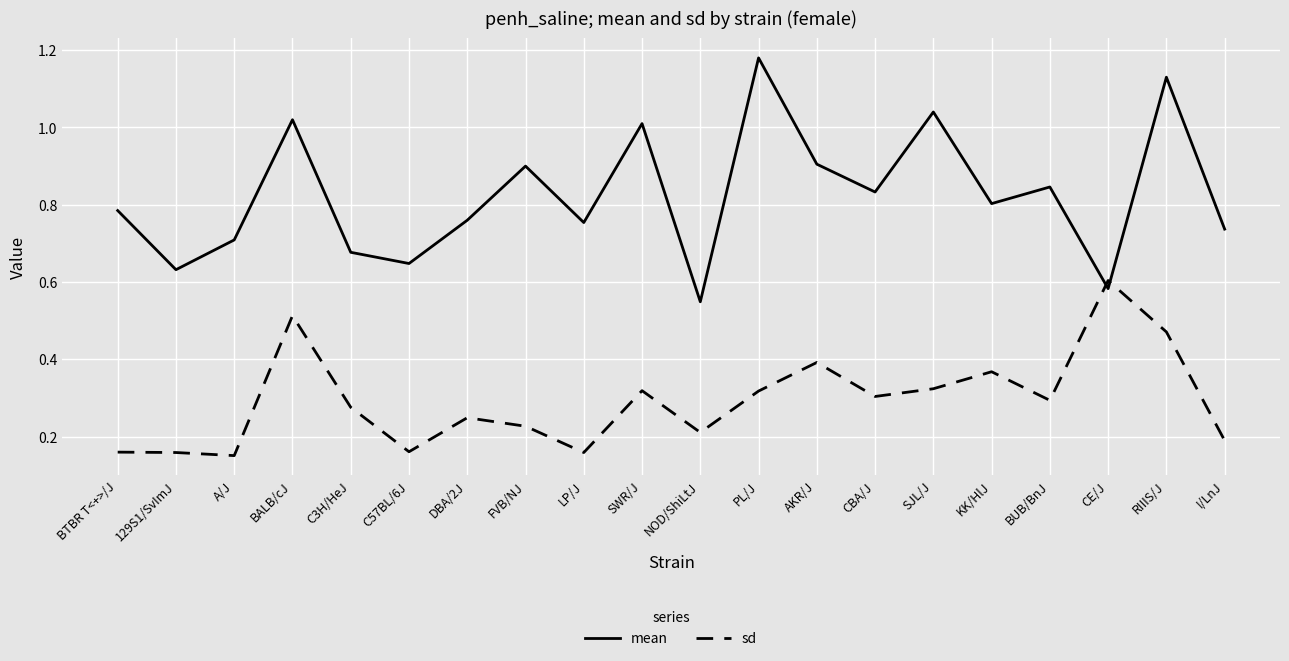

Which series has the largest total across all categories?

mean